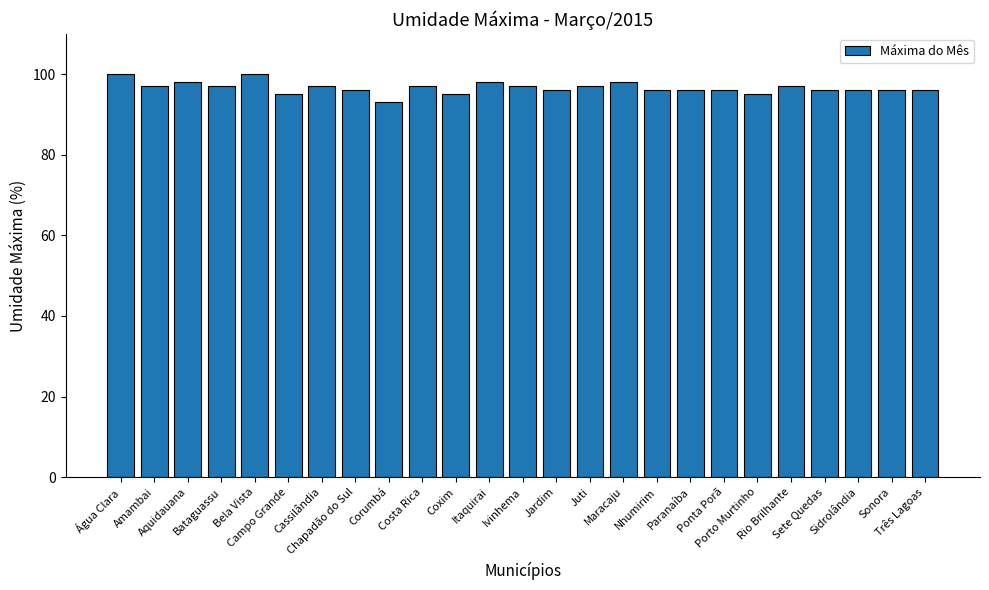

Reading left to right, transcribe all the data shown in this chart.

100	97	98	97	100	95	97	96	93	97	95	98	97	96	97	98	96	96	96	95	97	96	96	96	96